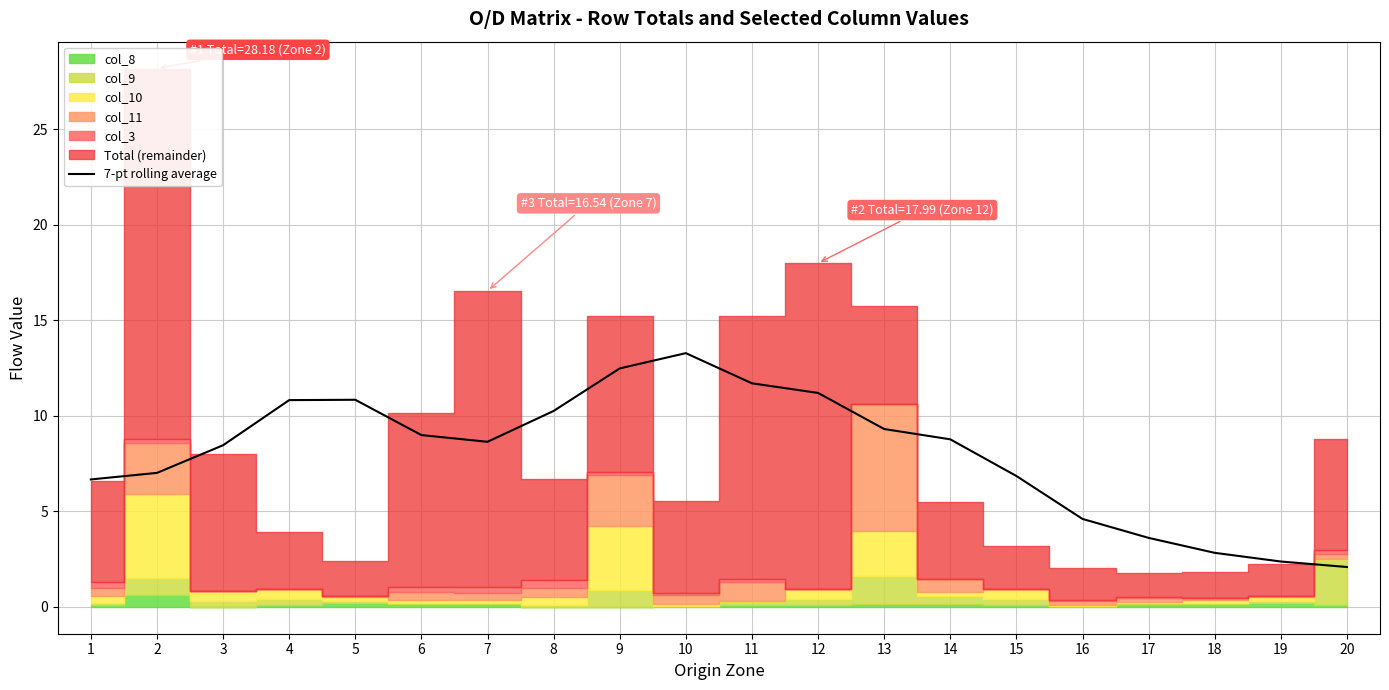

Reading left to right, transcribe all the data shown in this chart.

6.7	7.0	8.5	10.8	10.8	9.0	8.6	10.3	12.5	13.3	11.7	11.2	9.3	8.8	6.9	4.6	3.6	2.8	2.4	2.1